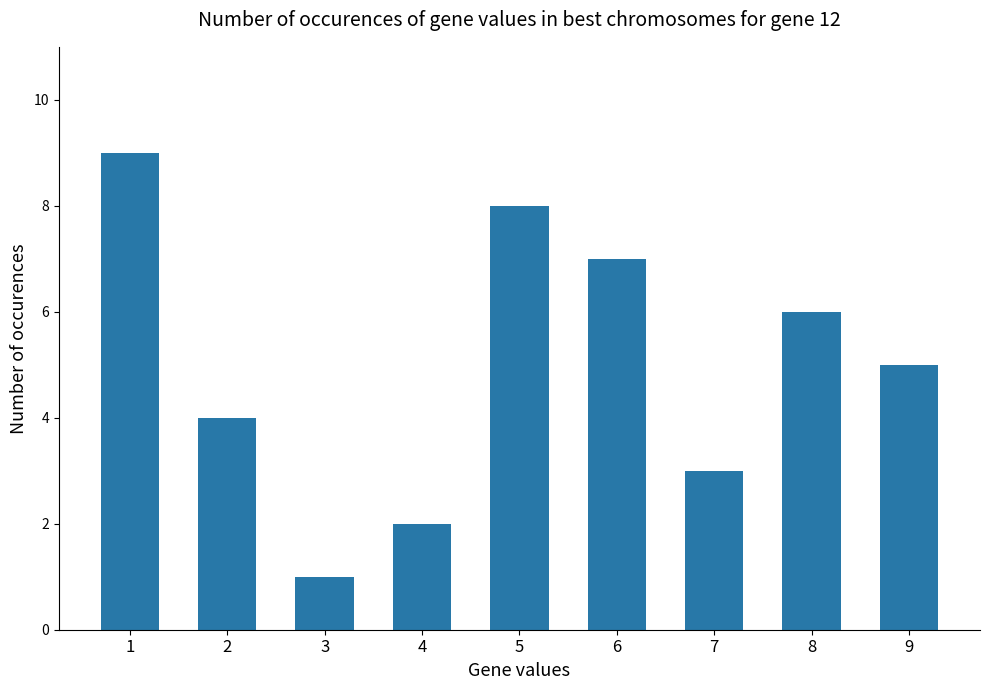

Reading left to right, list all the values displayed in this chart.

1=9	2=4	3=1	4=2	5=8	6=7	7=3	8=6	9=5